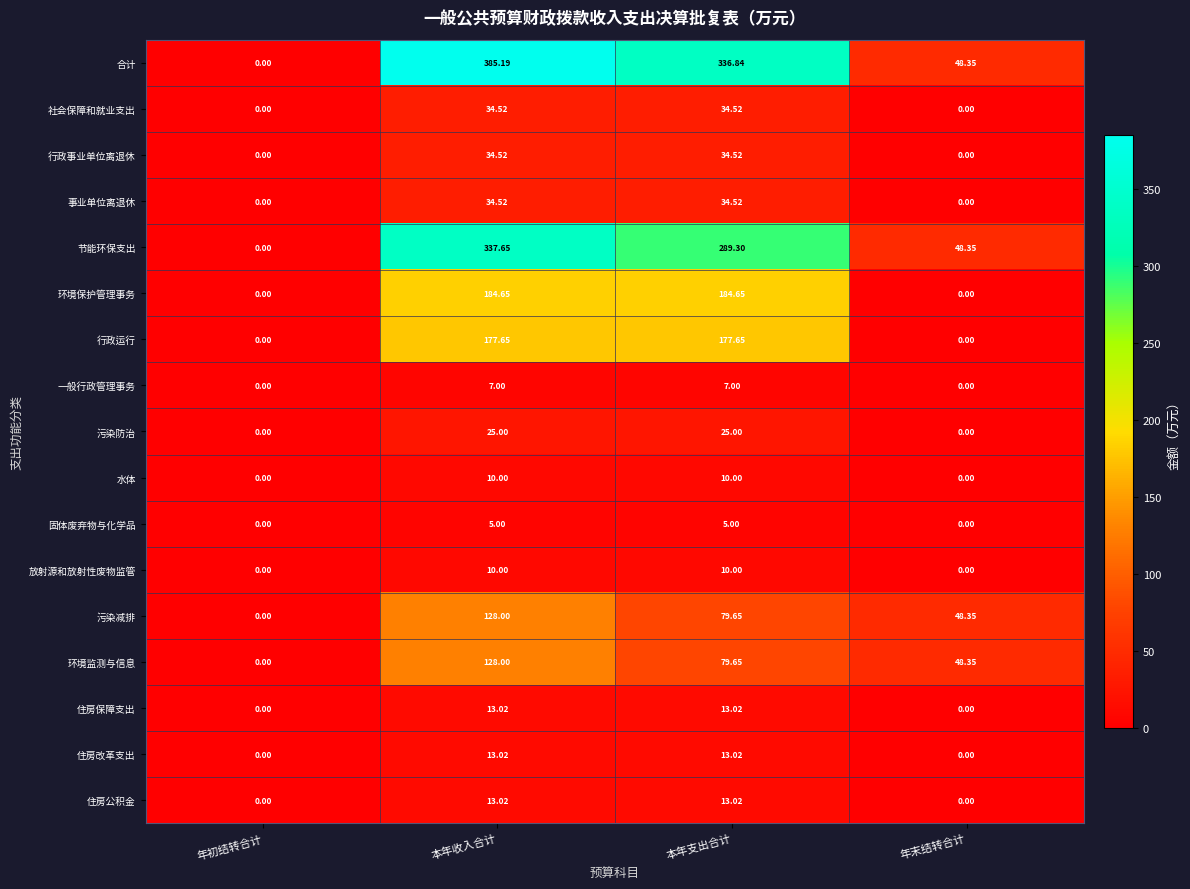

Is the value of 住房保障支出 at 本年收入合计 greater than the value of 住房改革支出 at 年末结转合计?

Yes